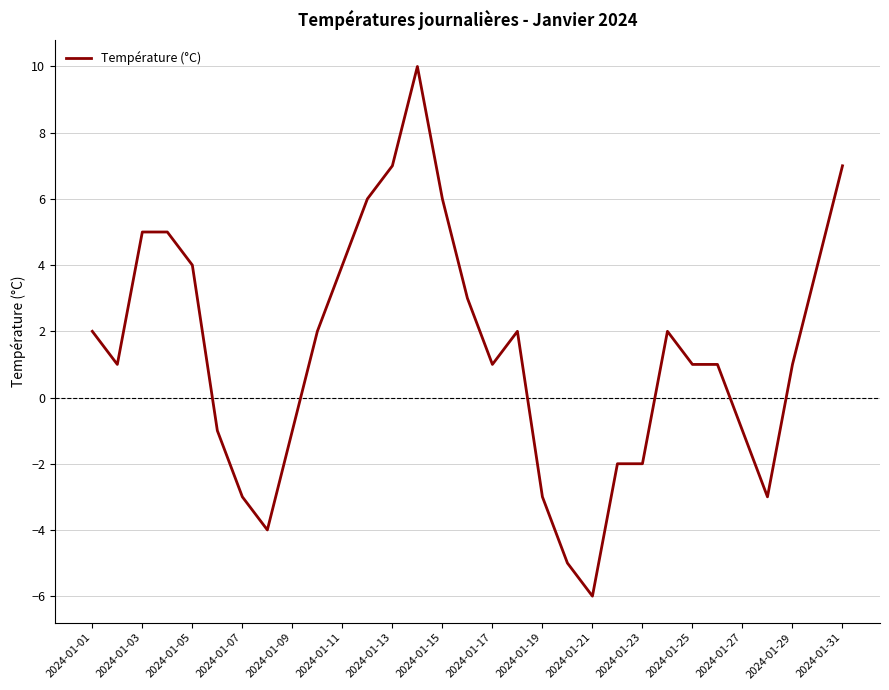

What is the maximum value shown in the chart?

10